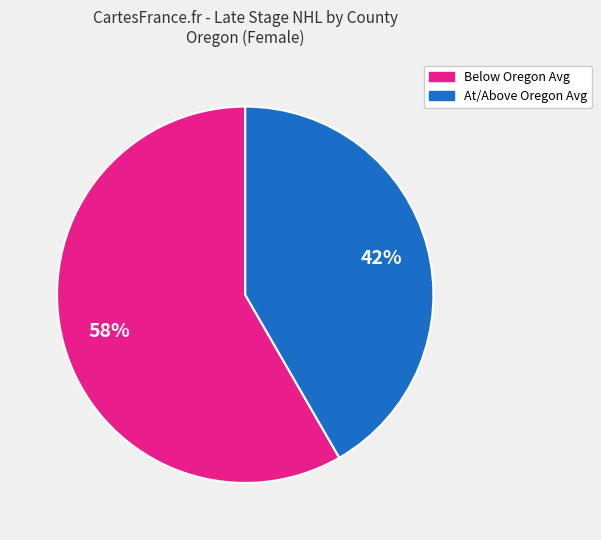

How many slices are in this pie chart?

2